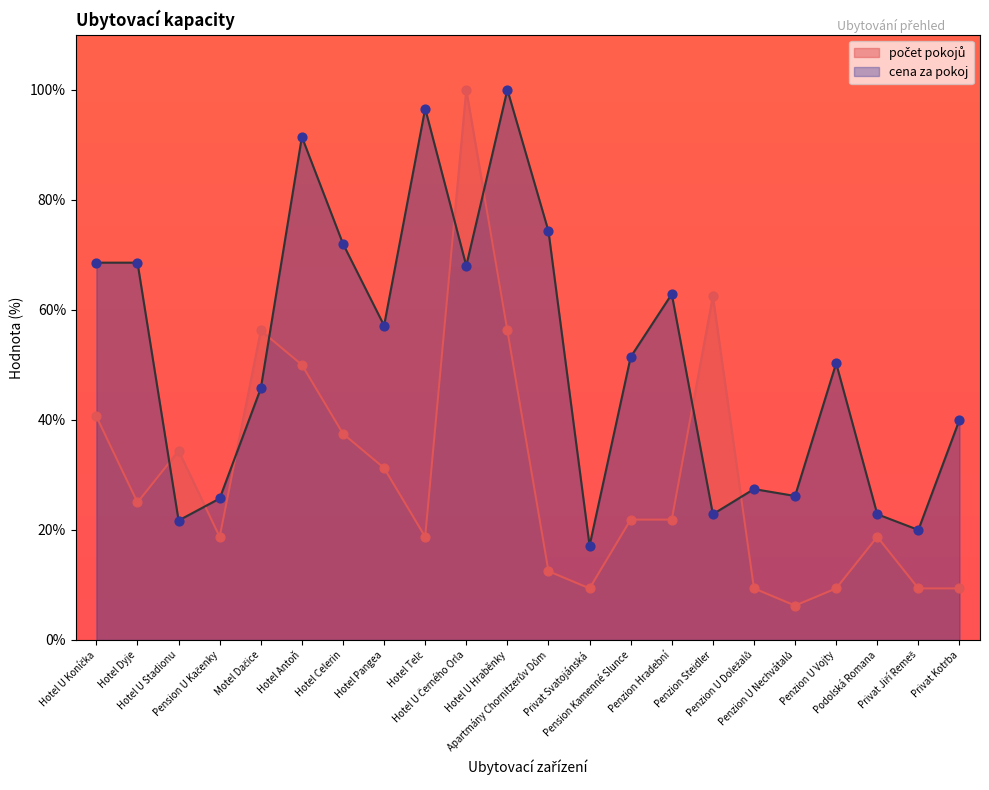

Which series has the widest spread of Y values?

počet pokojů